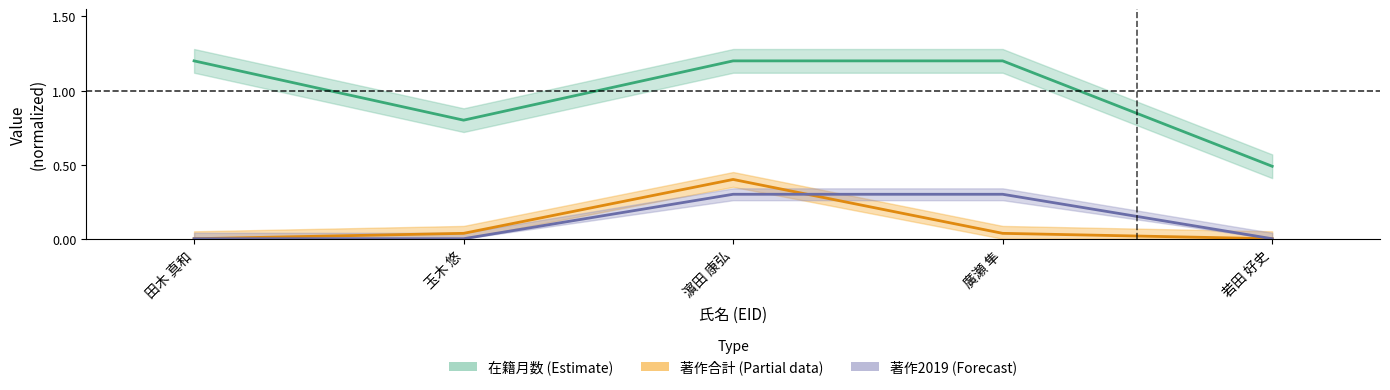

Between 玉木 悠 and 若田 好史, which series saw the biggest shift?

在籍月数